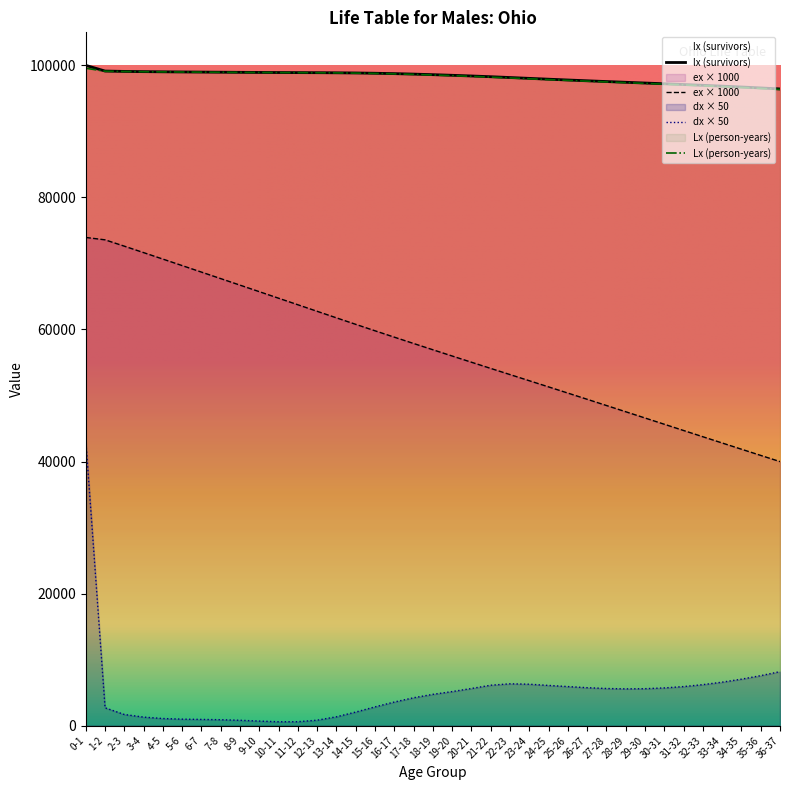

What is the difference between the Lx values at 7-8 and 32-33?

2036.0